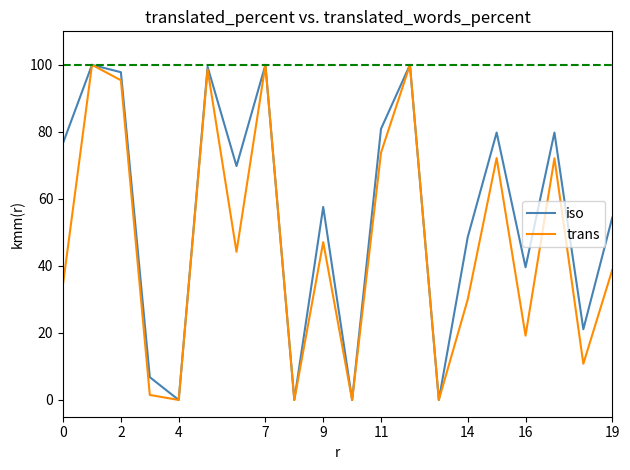

List the series in order of their overall mean, lowest first.

trans, iso